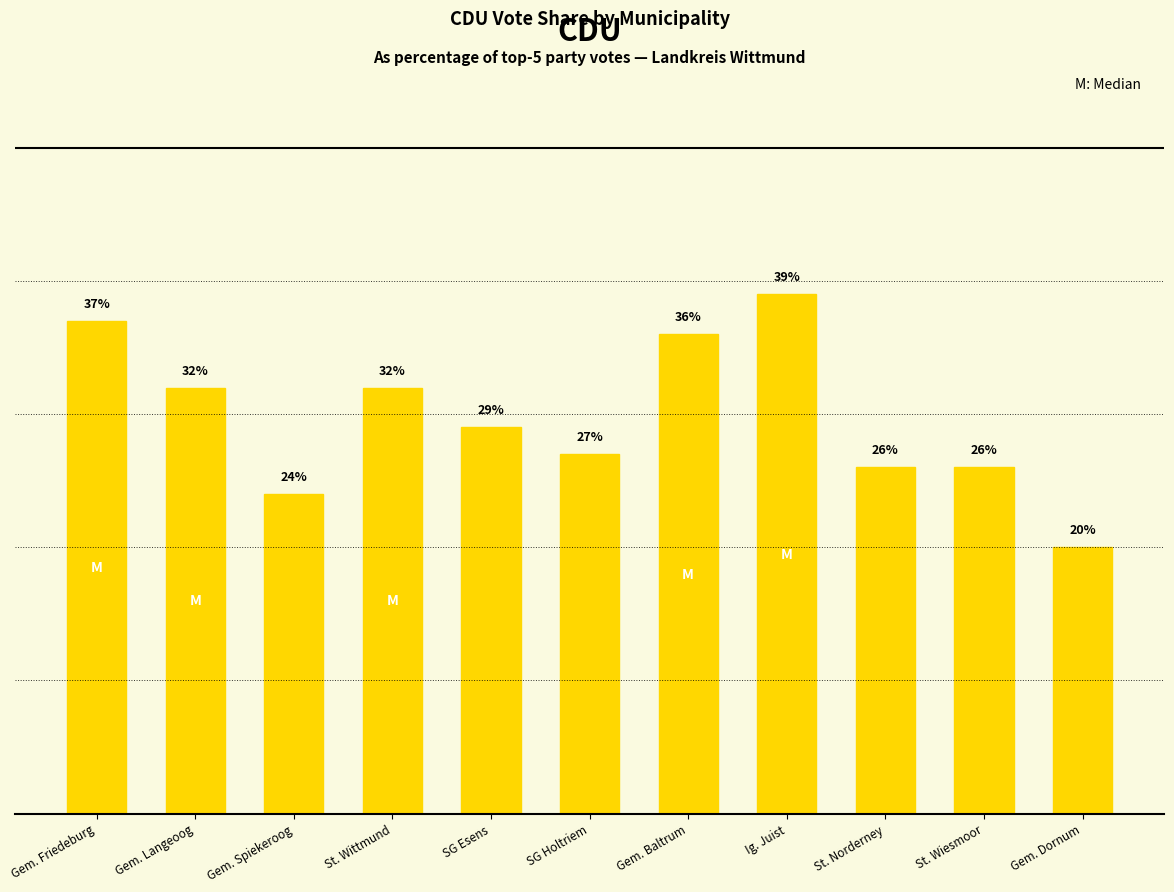

At which category does the chart reach its minimum across all series?

Gem. Dornum